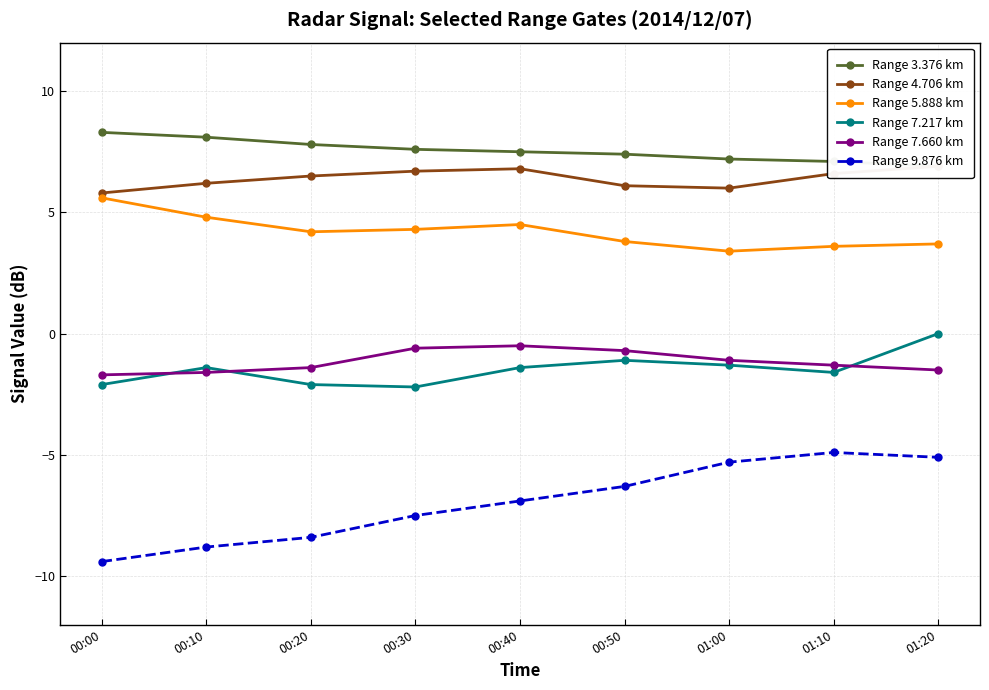

What is the approximate value of Range 9.876 km at 00:00?

-9.4